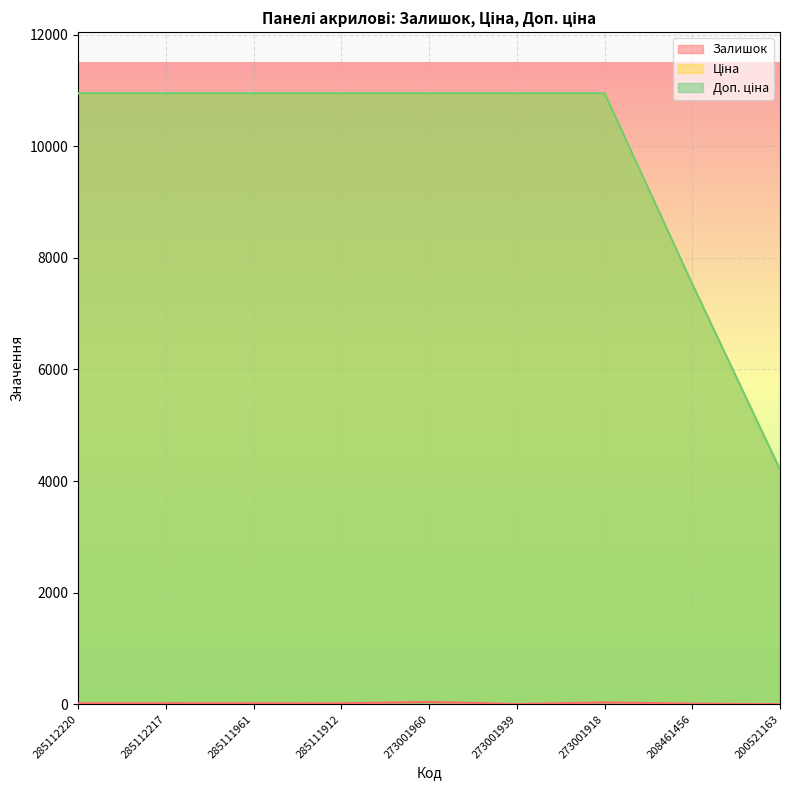

True or false: Ціна and Доп. ціна intersect in this chart.

False